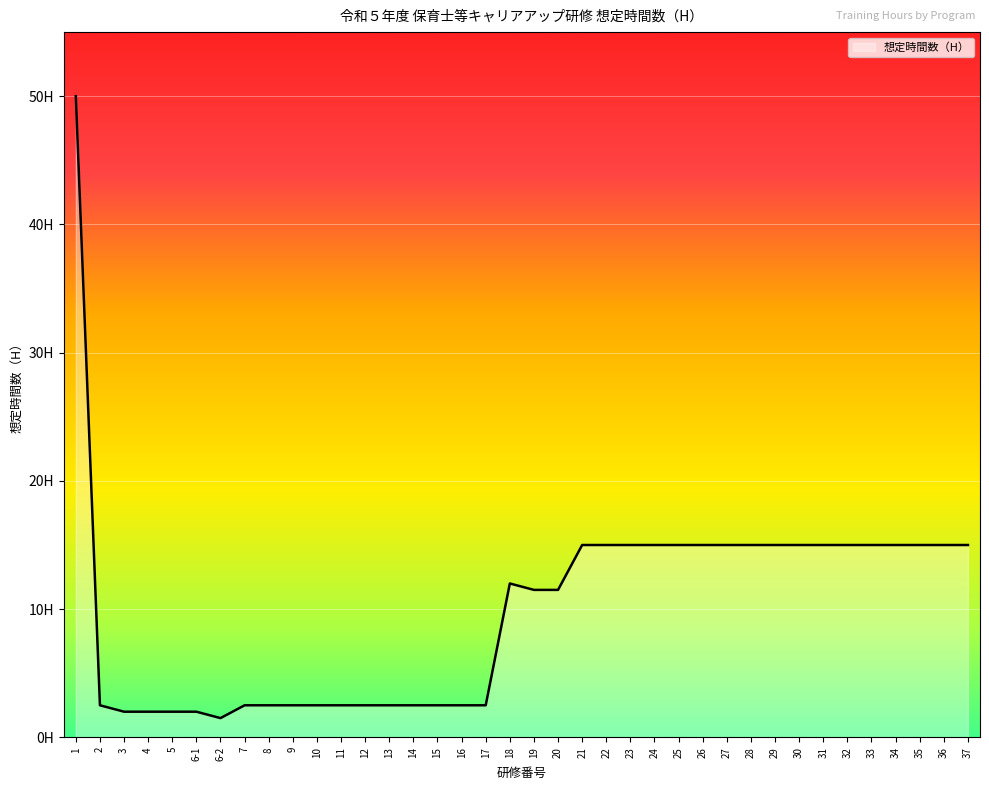

What is the approximate value at 31?

15.0